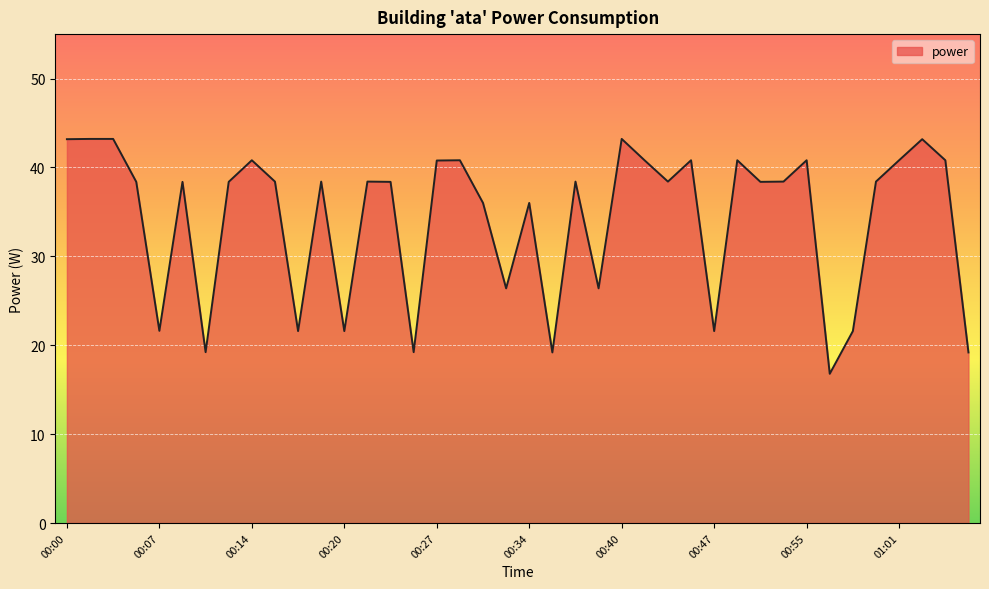

What is the greatest value displayed?

43.2